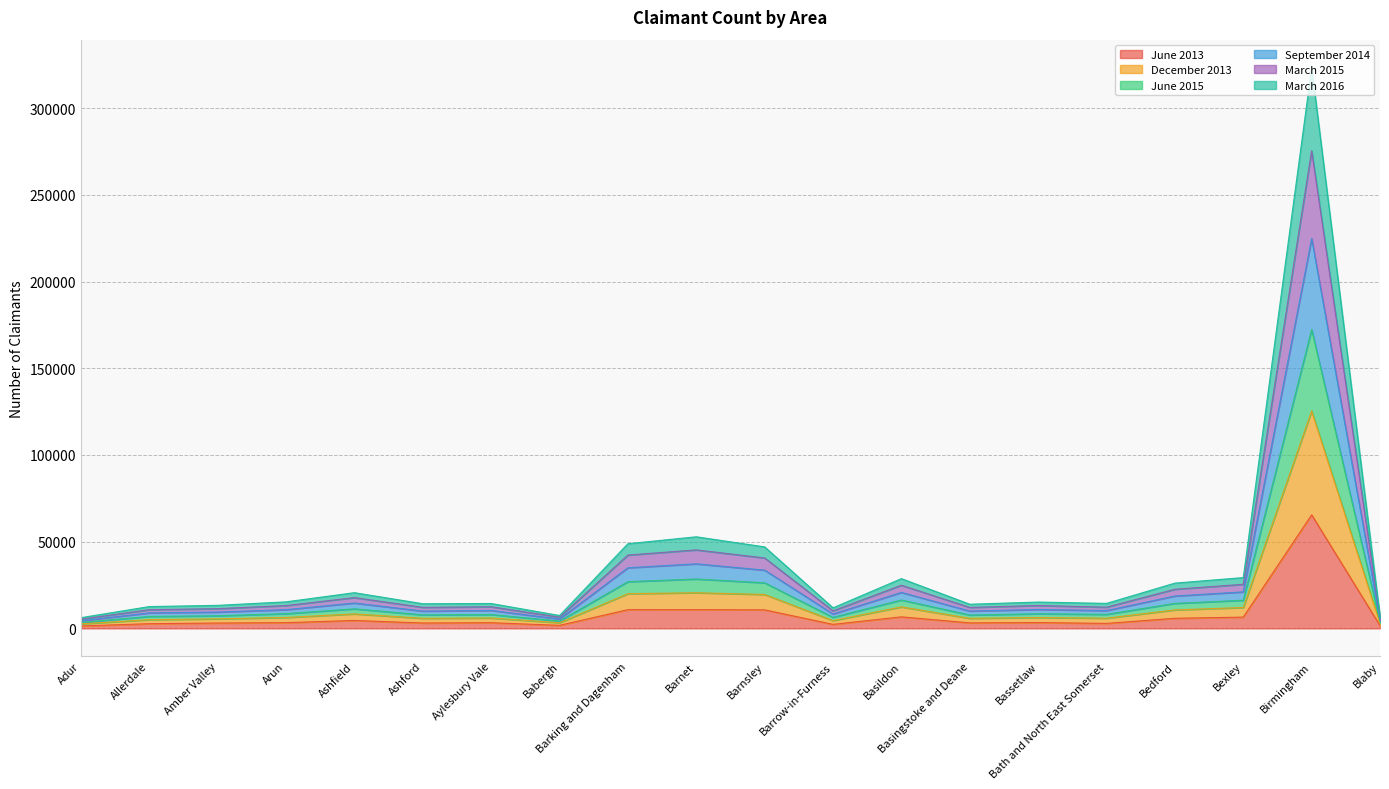

Does the chart display data point markers on the line(s)?

No